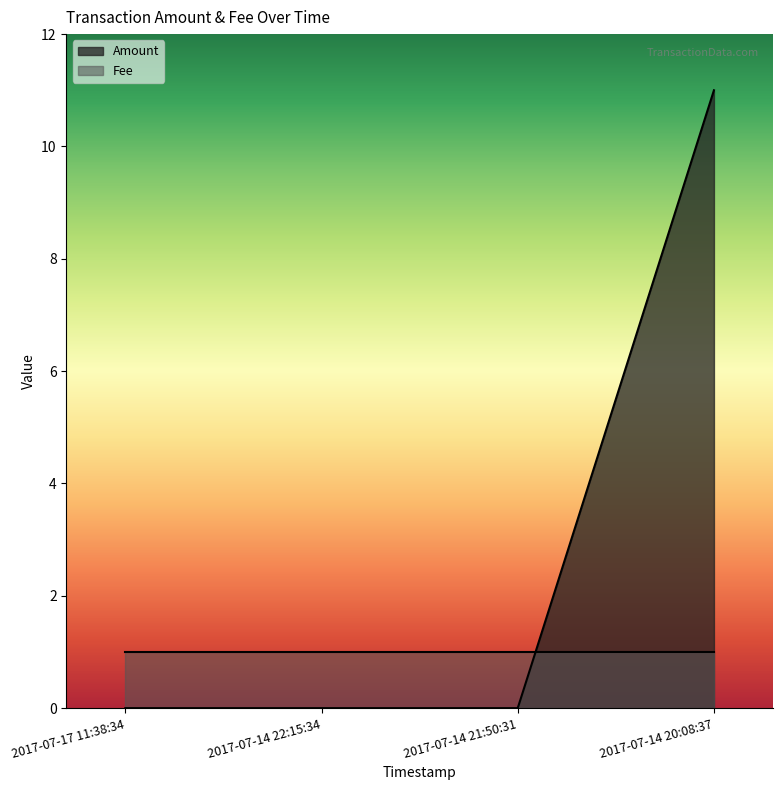

How many lines are shown in the chart?

2